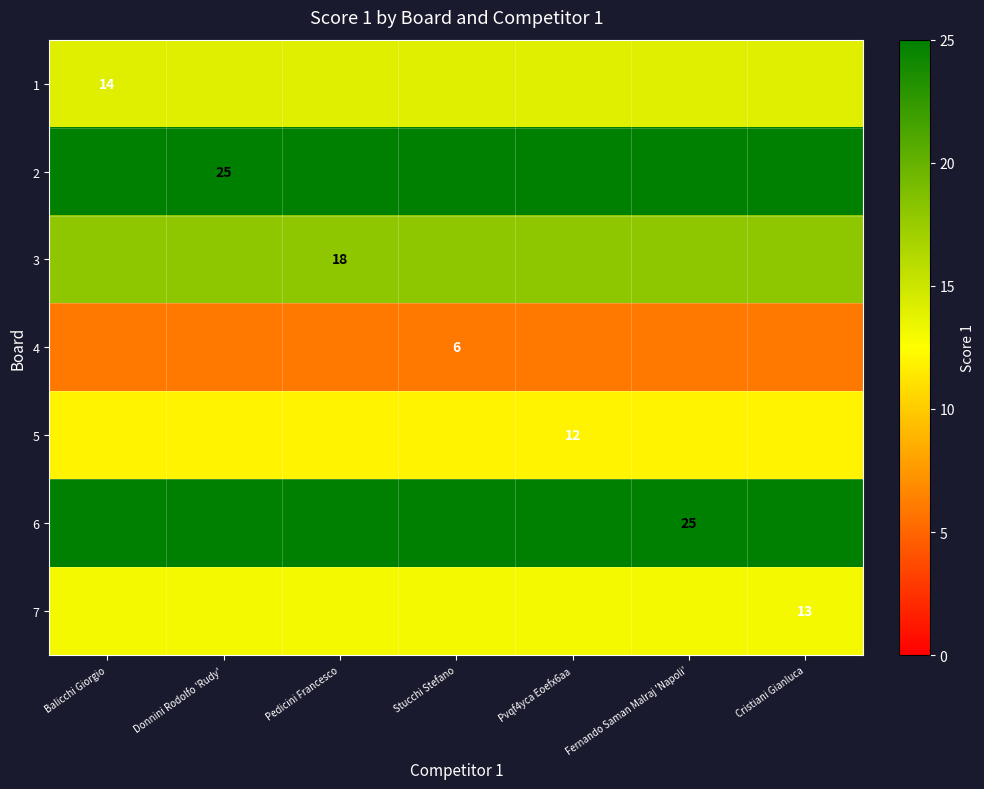

What is the maximum value for 2?

25